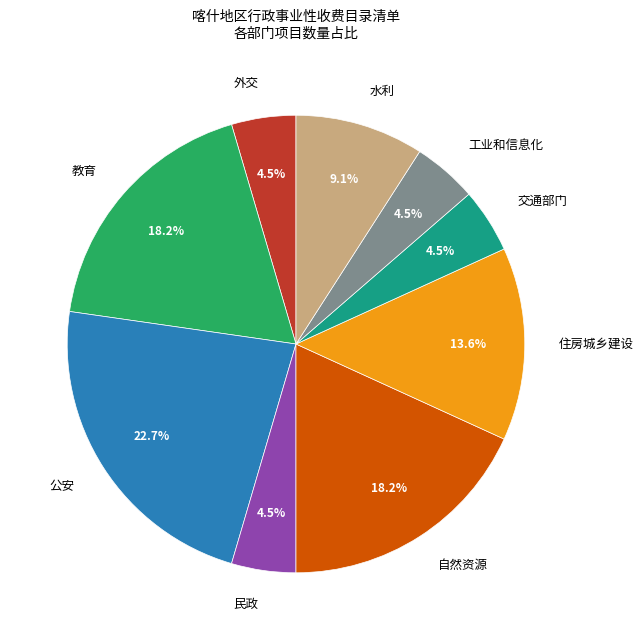

What percentage is NOT represented by 住房城乡建设?

86.4%